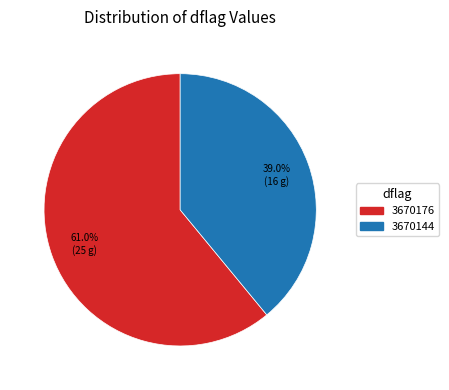

What is the smallest slice in the pie chart?

3670144